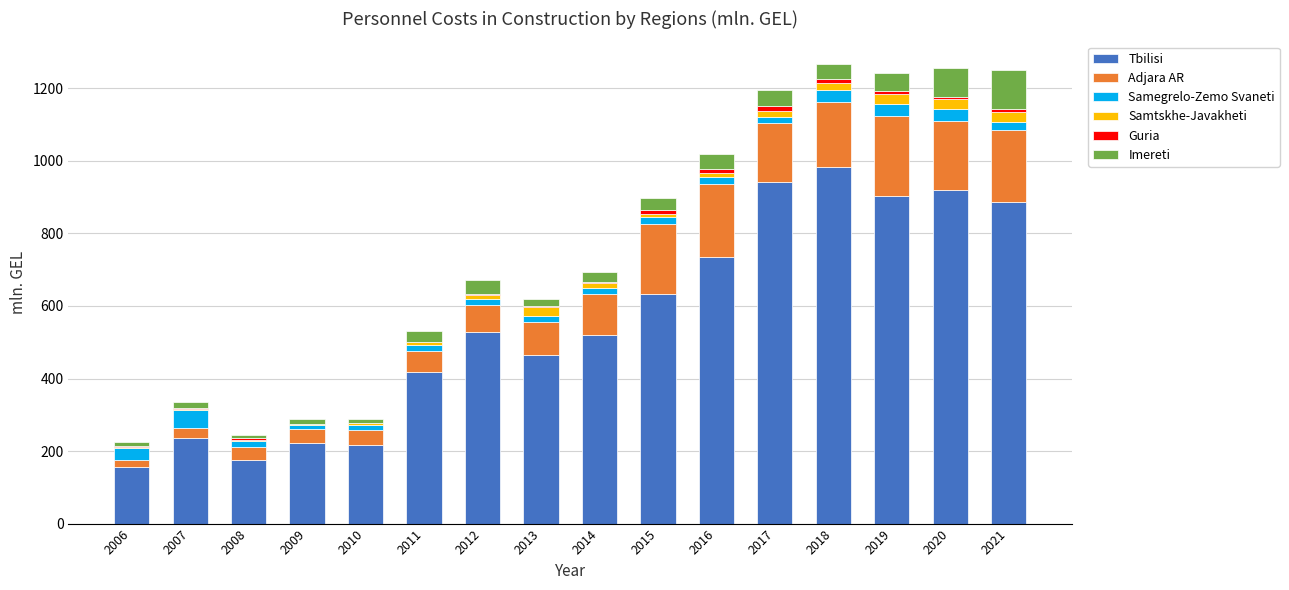

What is the maximum value for Tbilisi?

982.4